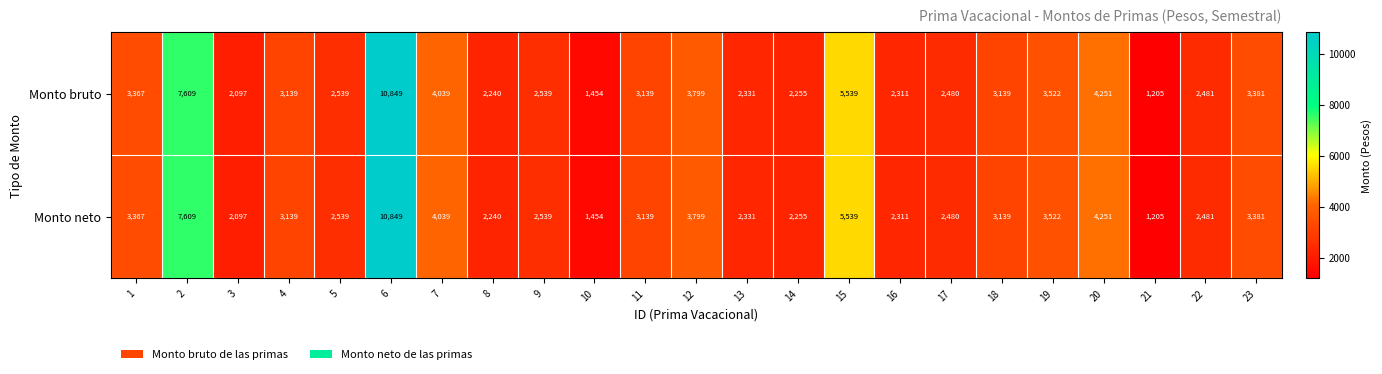

What is the greatest value displayed?

10849